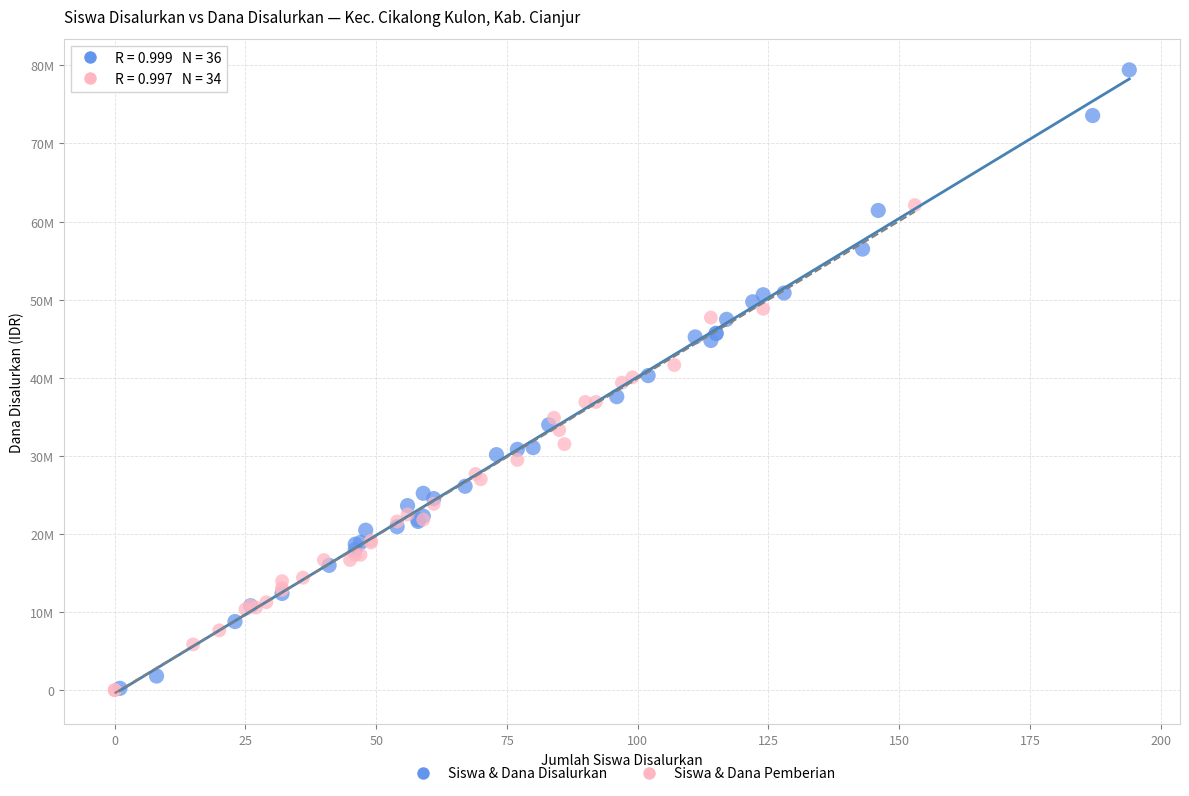

What are all the series names shown in the legend?

Siswa & Dana Disalurkan, Siswa & Dana Pemberian